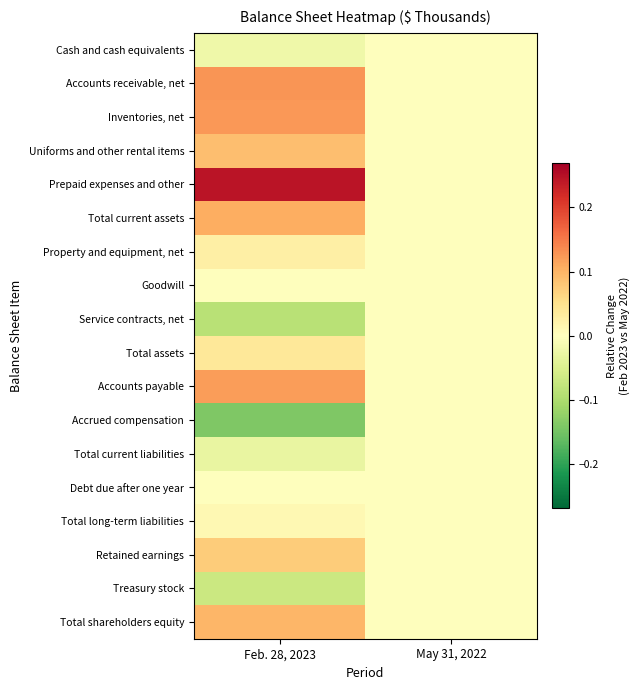

Rank the series at May 31, 2022 from lowest to highest value.

Cash and cash equivalents, Accounts receivable, net, Inventories, net, Uniforms and other rental items, Prepaid expenses and other, Total current assets, Property and equipment, net, Goodwill, Service contracts, net, Total assets, Accounts payable, Accrued compensation, Total current liabilities, Debt due after one year, Total long-term liabilities, Retained earnings, Treasury stock, Total shareholders equity